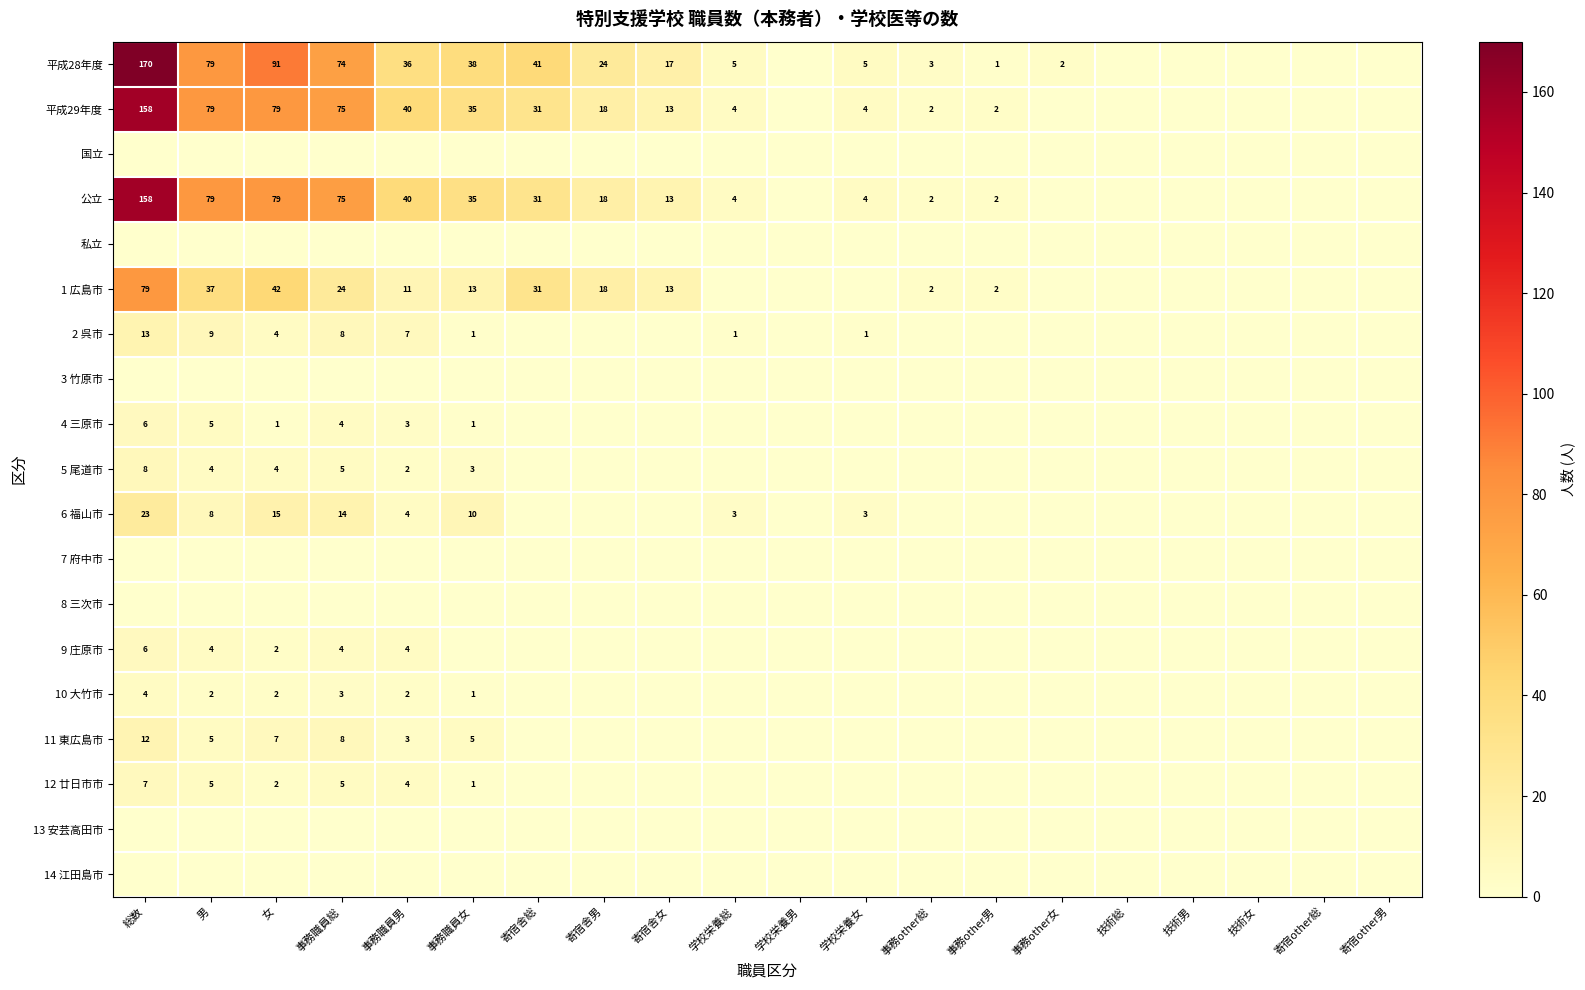

Is it true that 10 大竹市 equals 2 at 事務職員女?

False